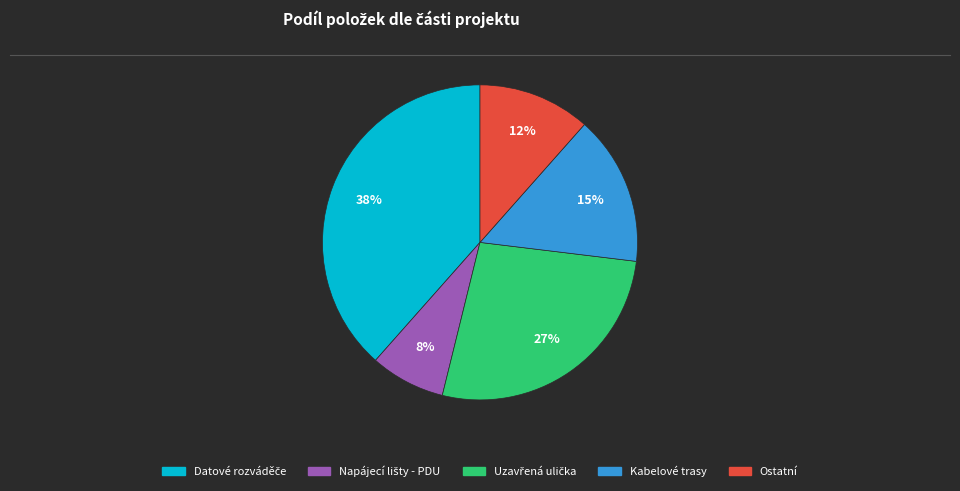

Count the number of slices in the pie.

5